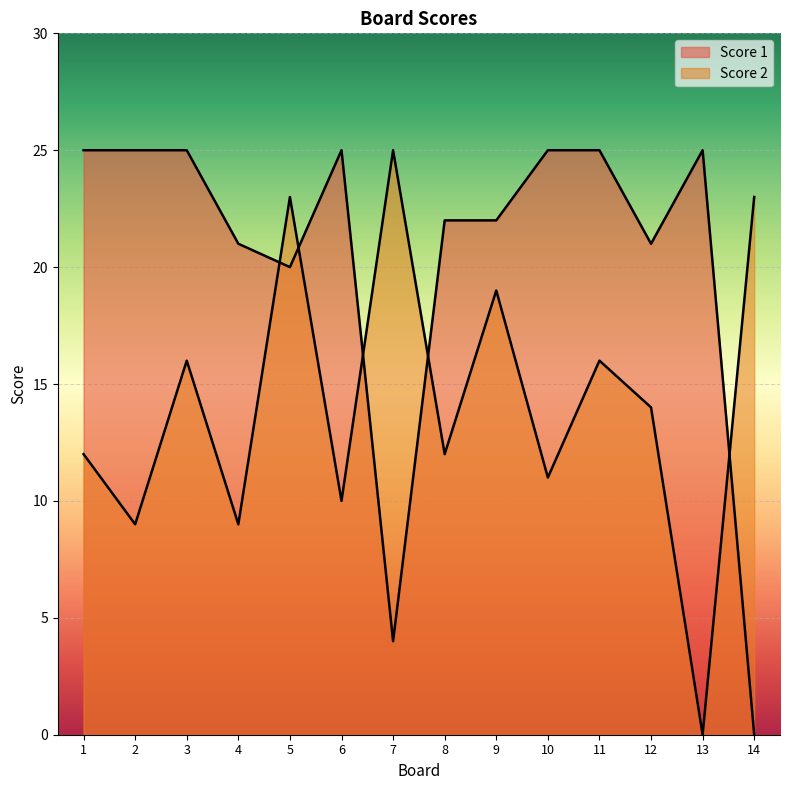

What is the value of the Score 2 point at the 8th from the left?

12